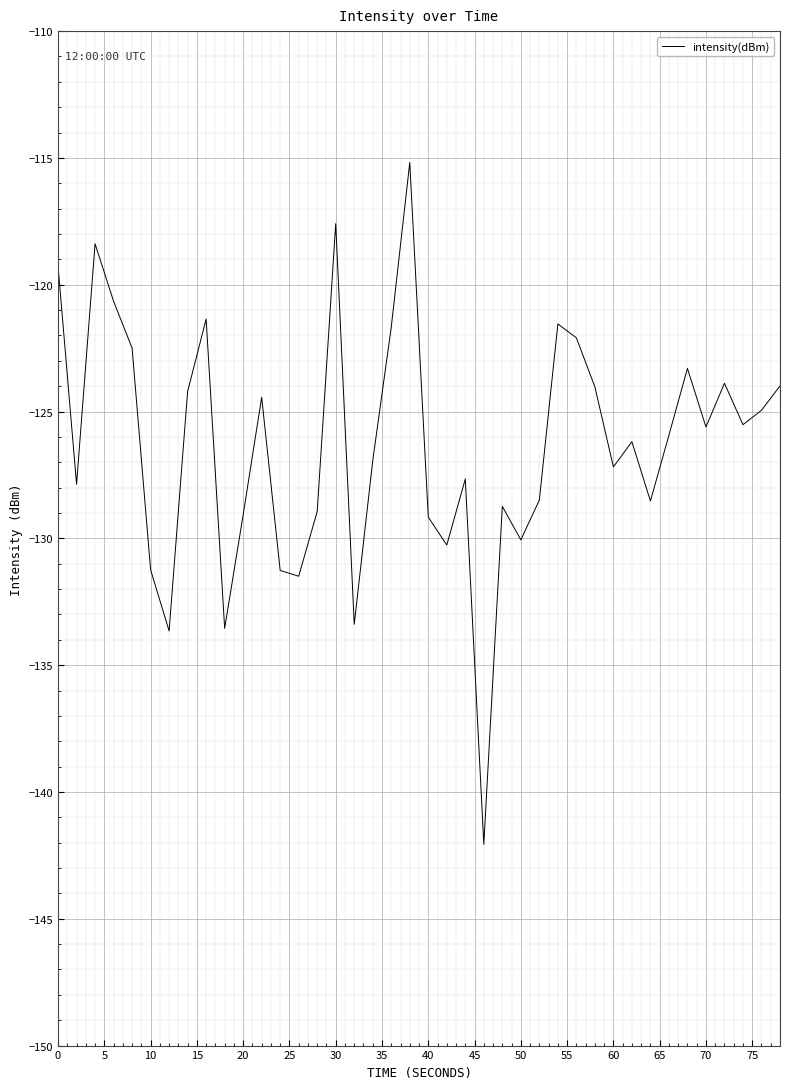

What is the maximum value shown in the chart?

-115.2